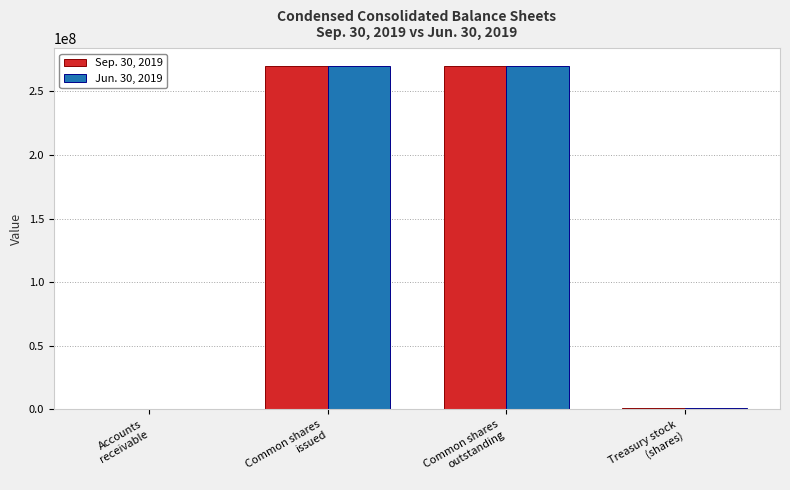

What is the maximum value shown in the chart?

270189544